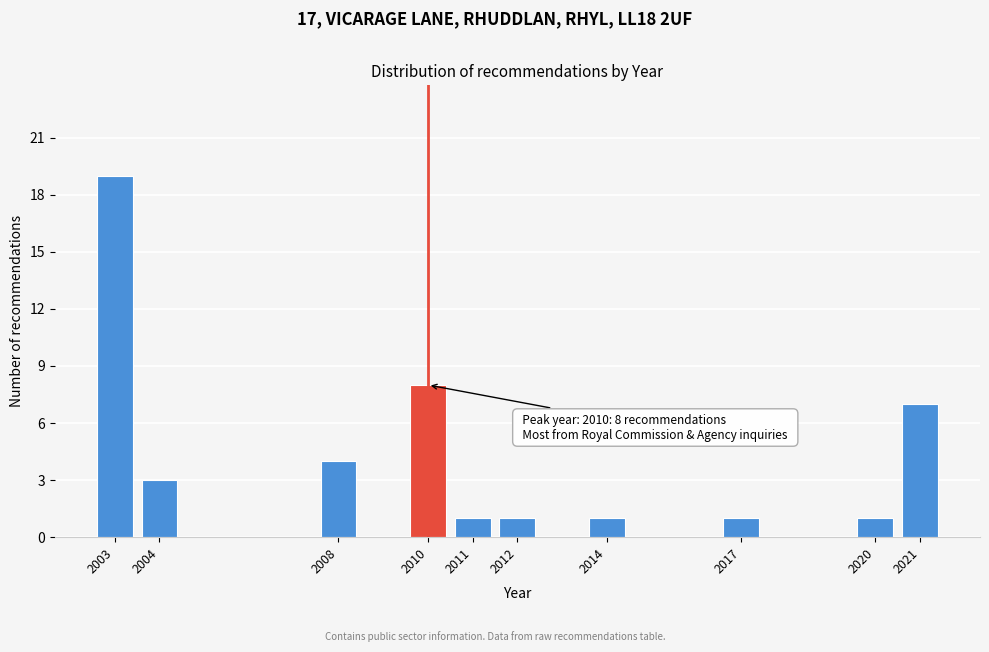

Reading right to left, list all the values displayed in this chart.

7	1	1	1	1	1	8	4	3	19